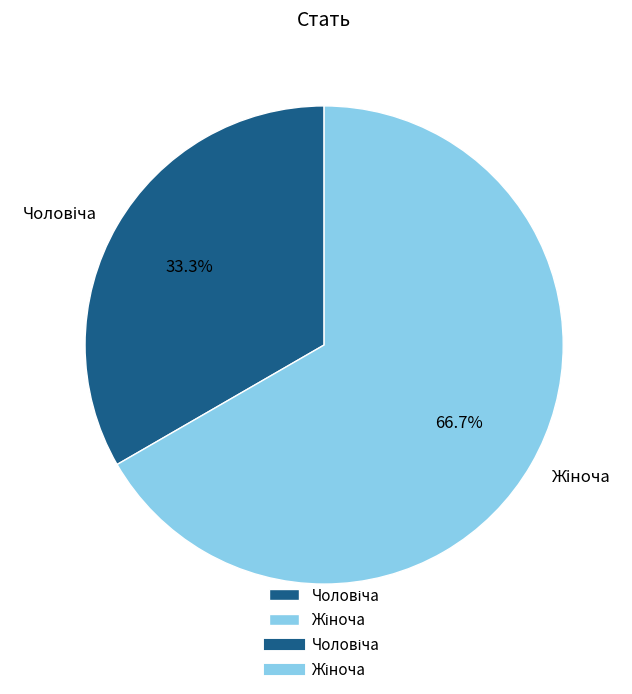

Is there a majority slice in this chart?

Yes